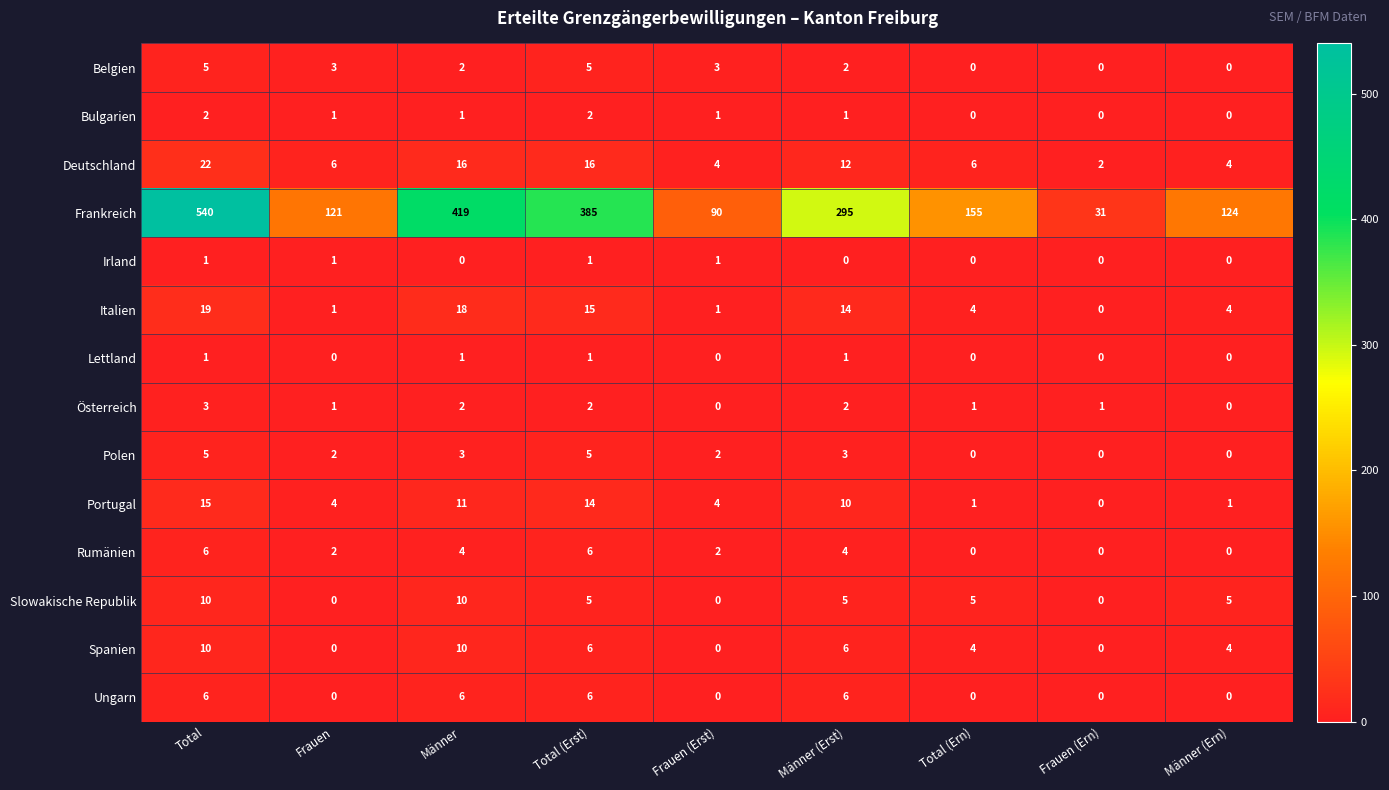

Which series has the largest total across all categories?

Frankreich